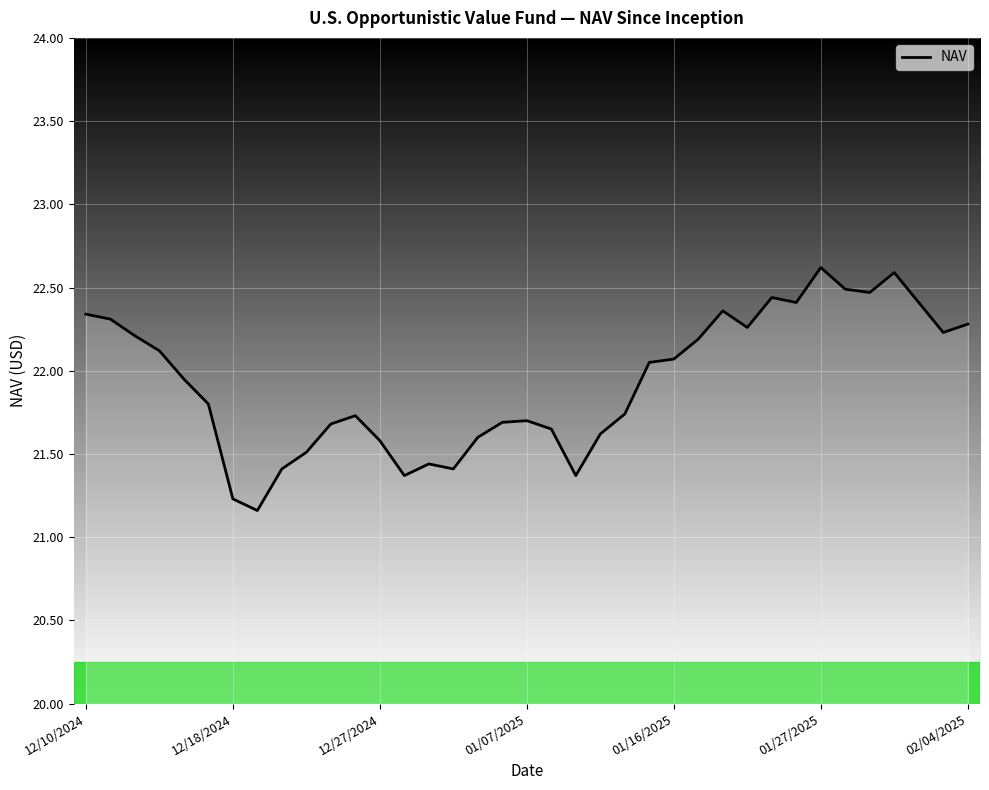

What is the difference between the maximum and minimum values?

1.5